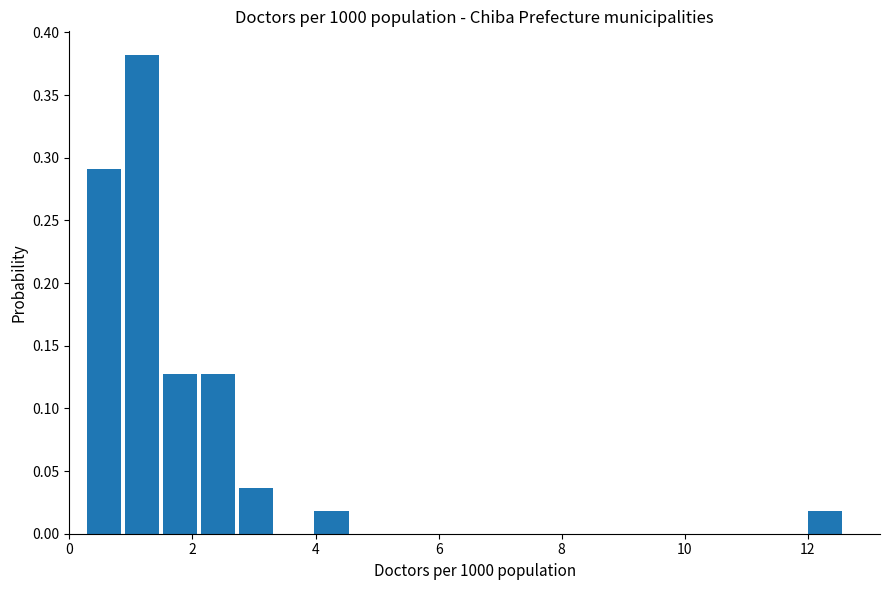

Read against the x-axis, roughly where is the centre of the tallest bar?

1.2